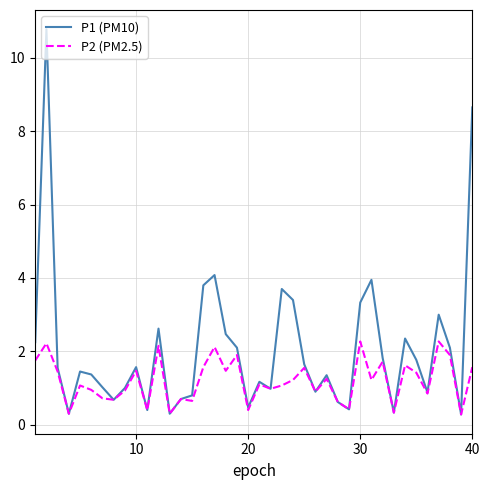

Which series has the largest total across all categories?

P1 (PM10)